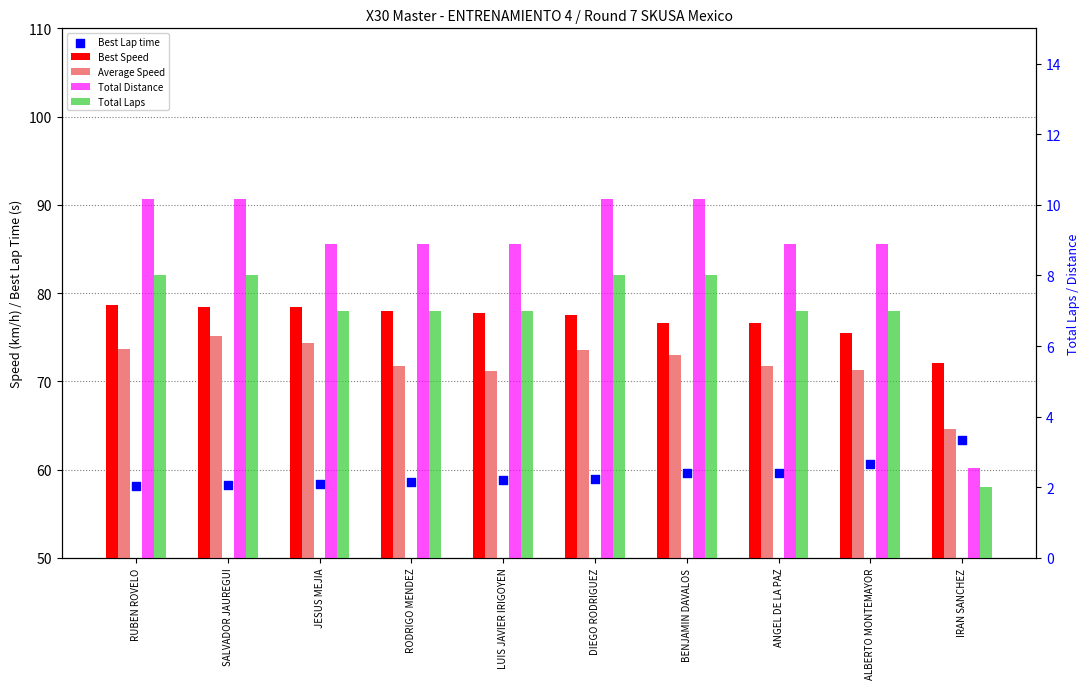

Which series reaches the minimum Y coordinate?

Total Laps